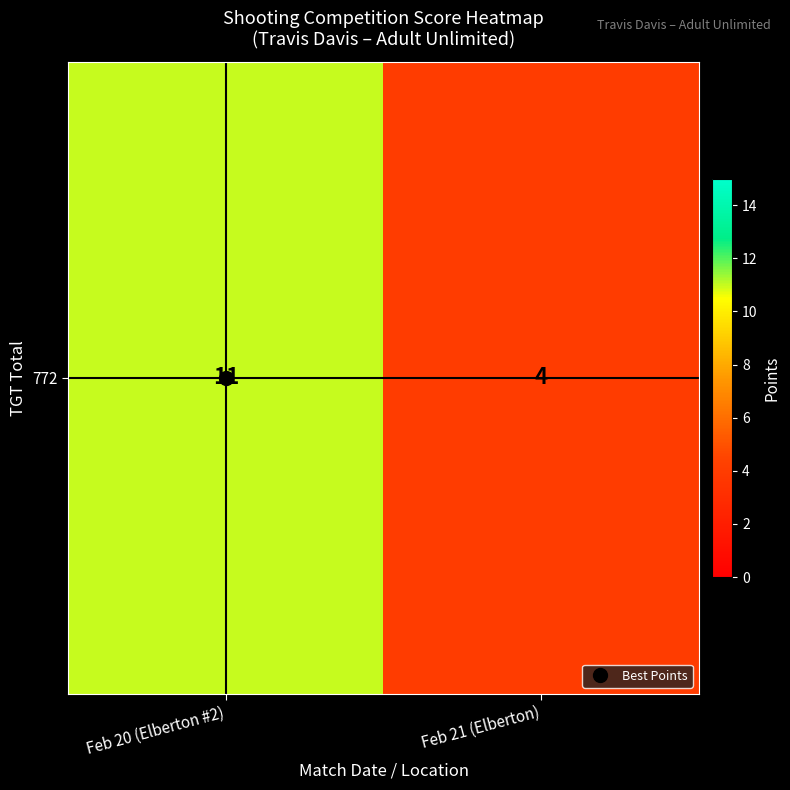

Which label corresponds to the largest value in the chart?

Feb 20 (Elberton #2)